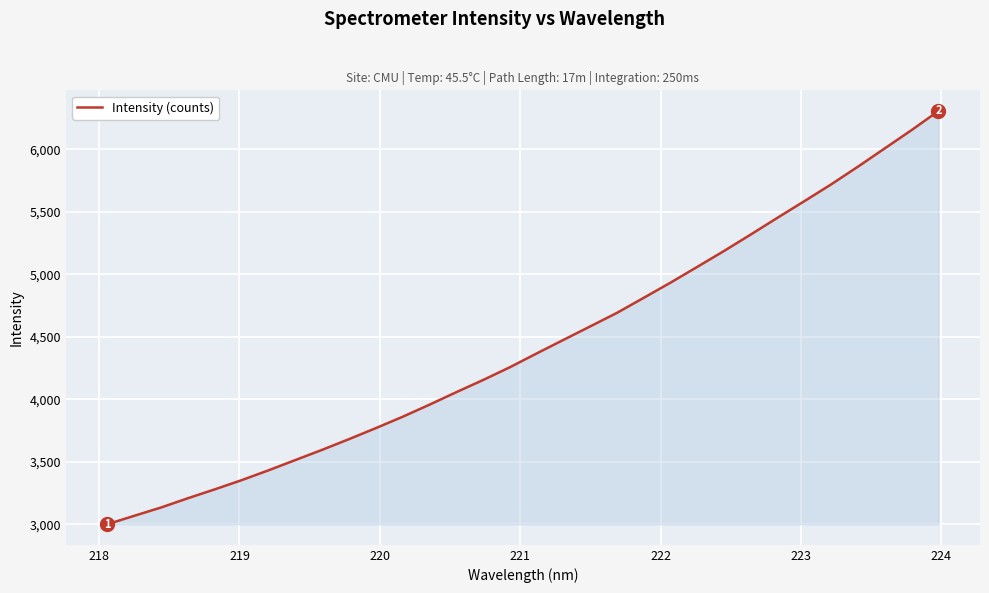

True or false: the data has more than 2 interior local peaks.

False